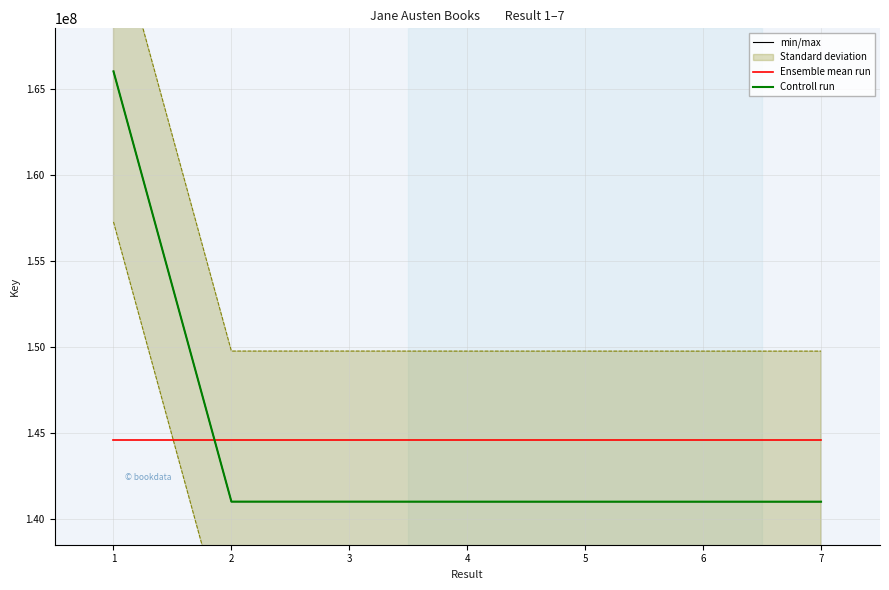

What is the sum of the Controll run values at 3 and 6?

282038884.0